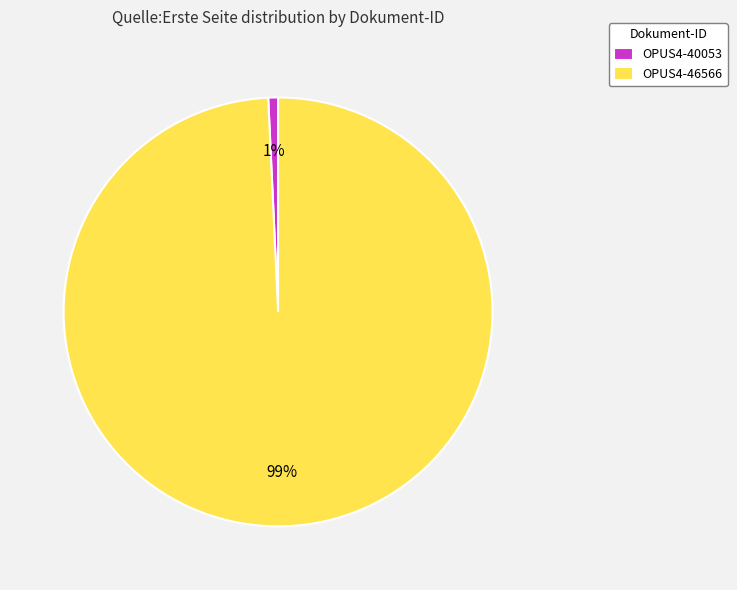

To the nearest percent, what is the average slice percentage?

50%